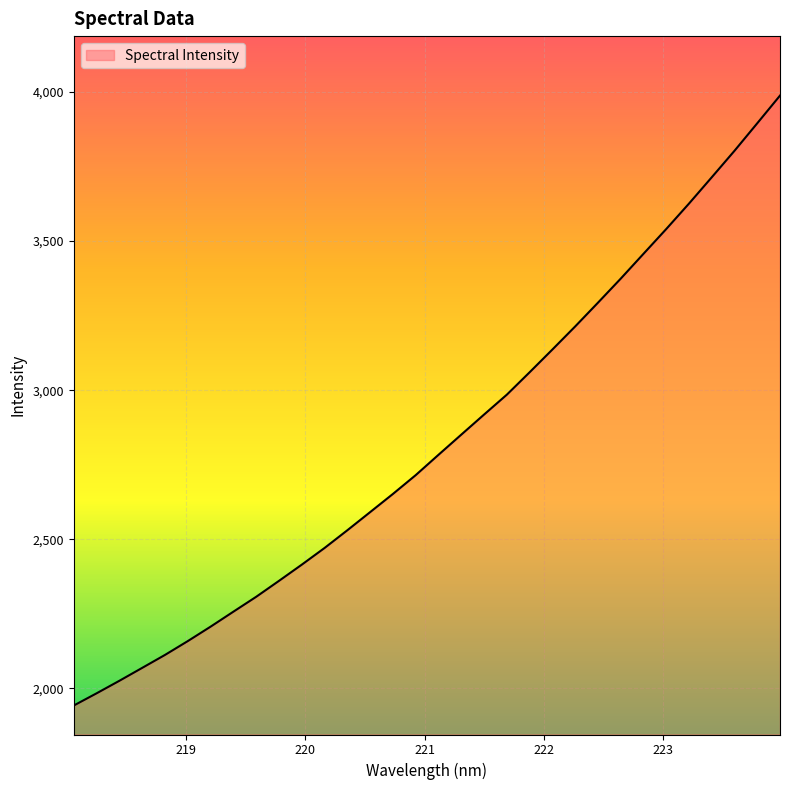

What is the minimum value shown in the chart?

1942.9